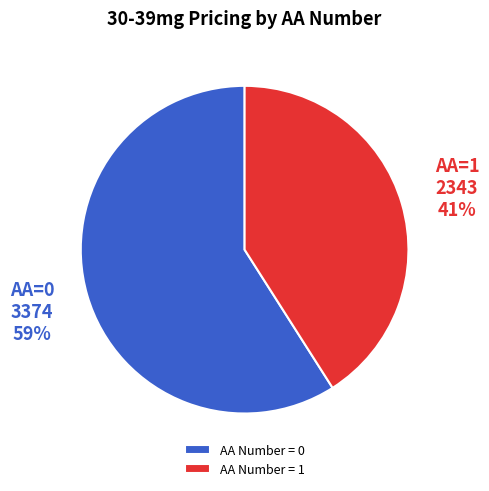

Is it true that AA Number = 1 is 41% of the pie?

True